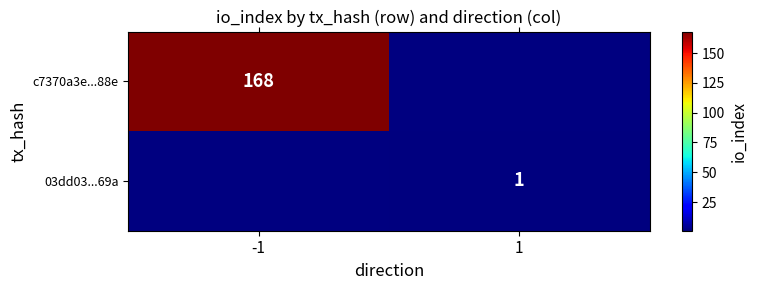

The c7370a3e...88e series shows 46 at -1. True or false?

False